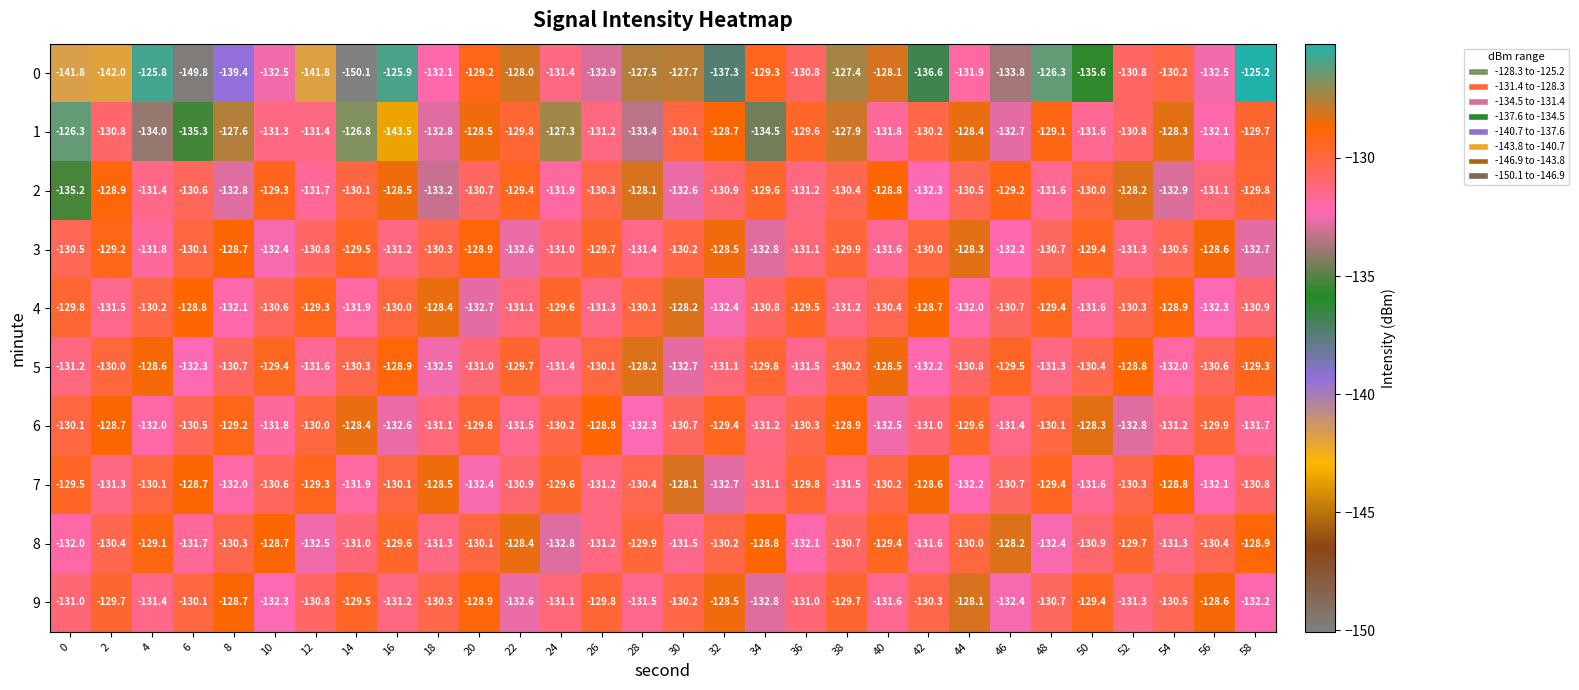

Which series changed the most between 2 and 14?

0